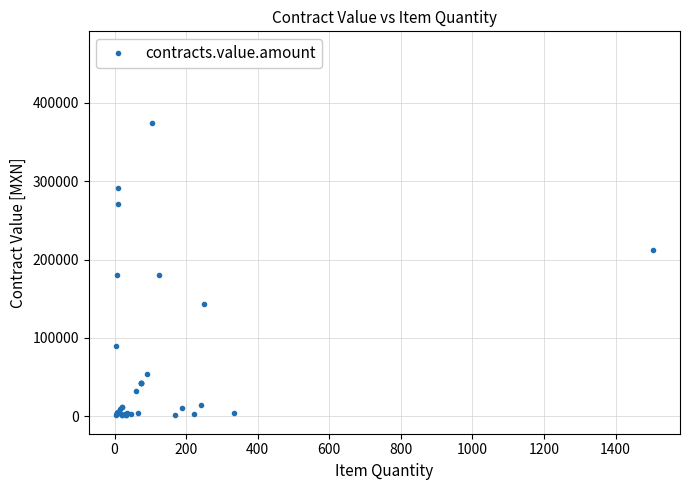

What position from the right is 1000?

34